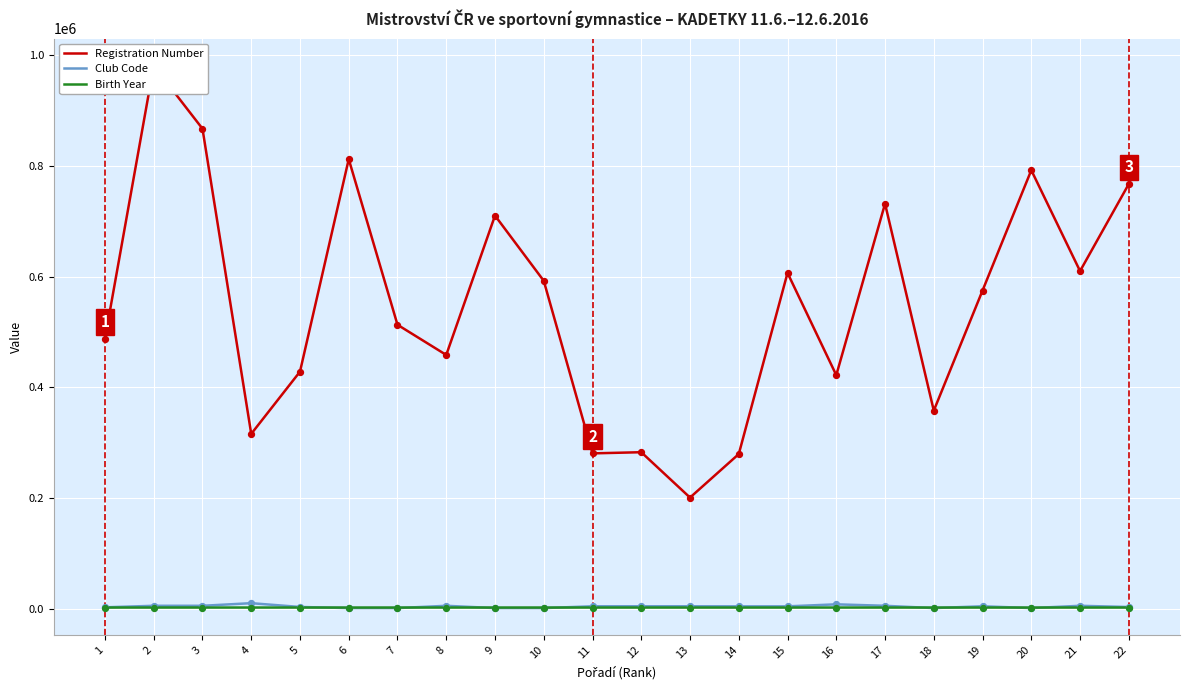

Is the value of Registration Number at 9 greater than the value of Club Code at 12?

Yes